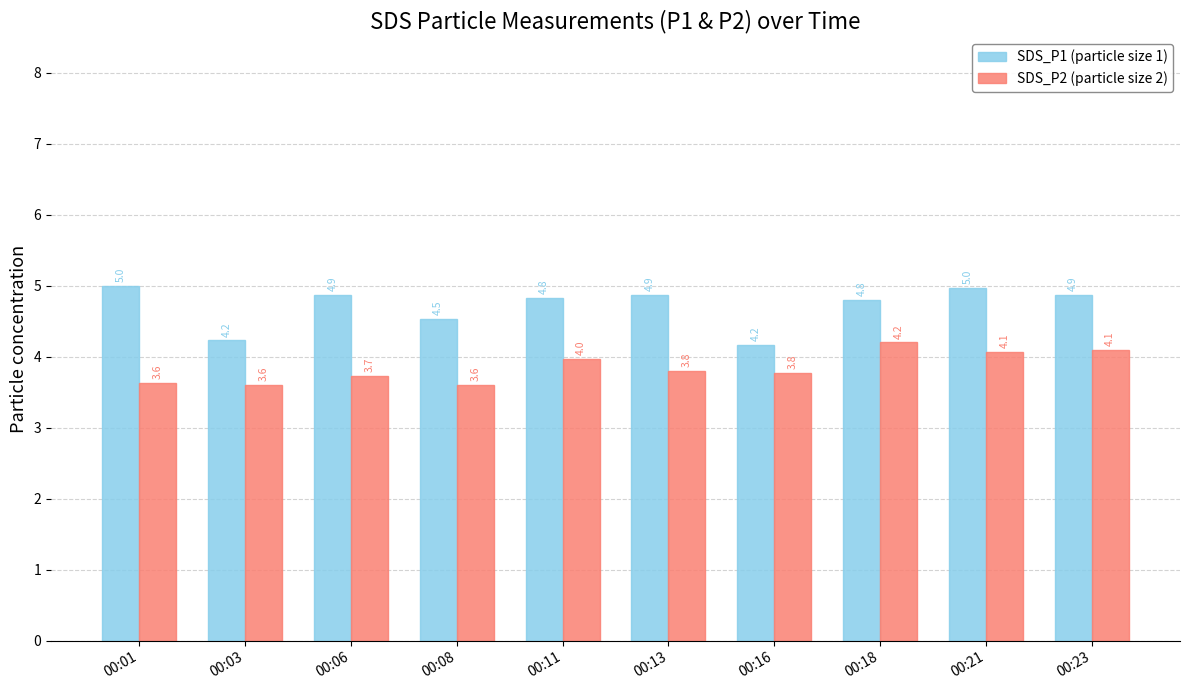

Rank the series at 00:18 from lowest to highest value.

SDS_P2 (particle size 2), SDS_P1 (particle size 1)